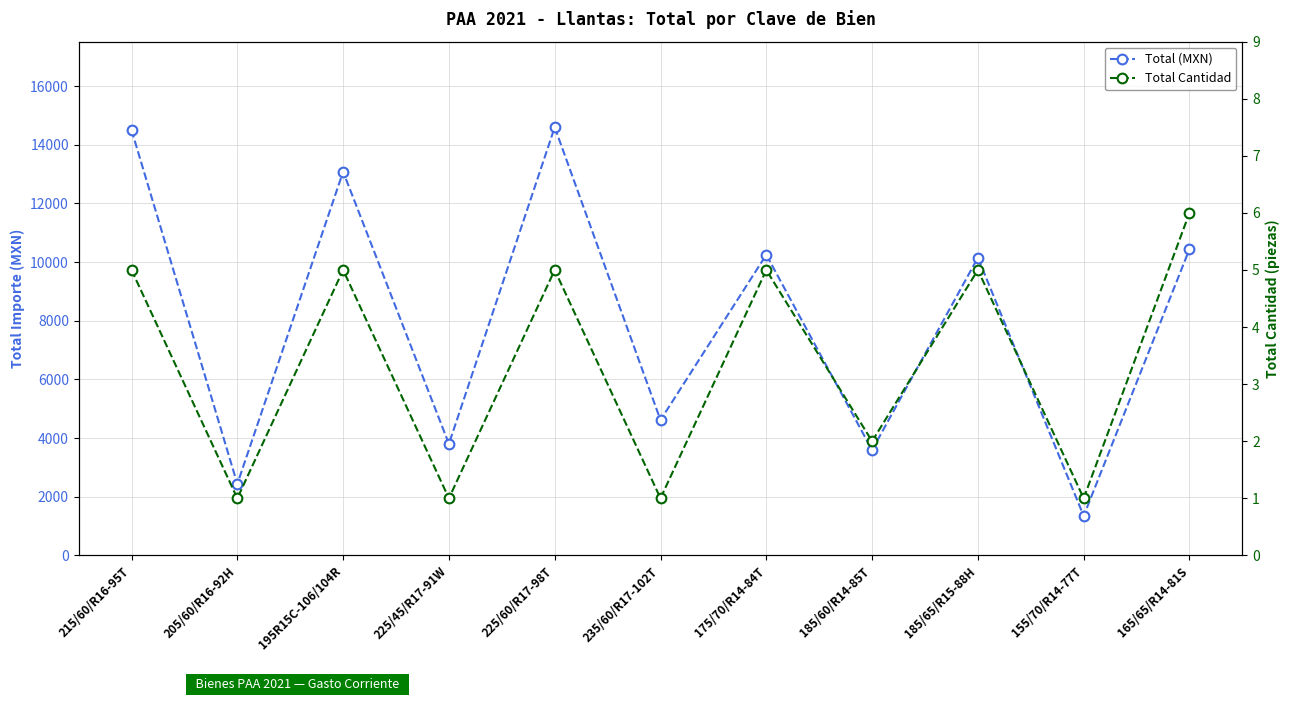

Which label corresponds to the smallest value in the chart?

205/60/R16-92H